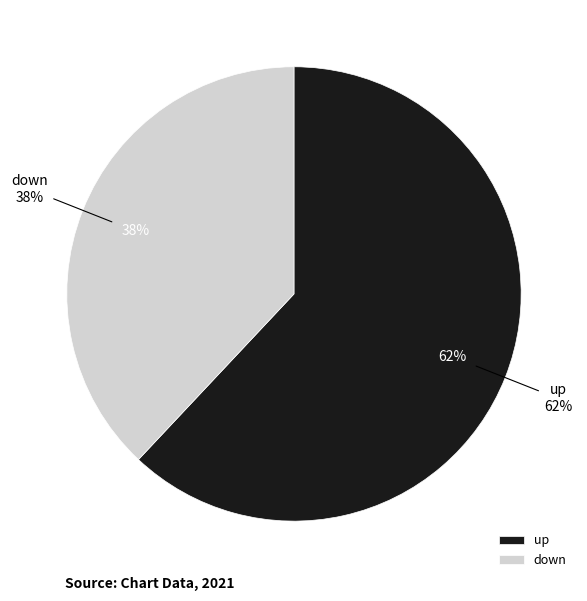

What is the largest slice in the pie chart?

up